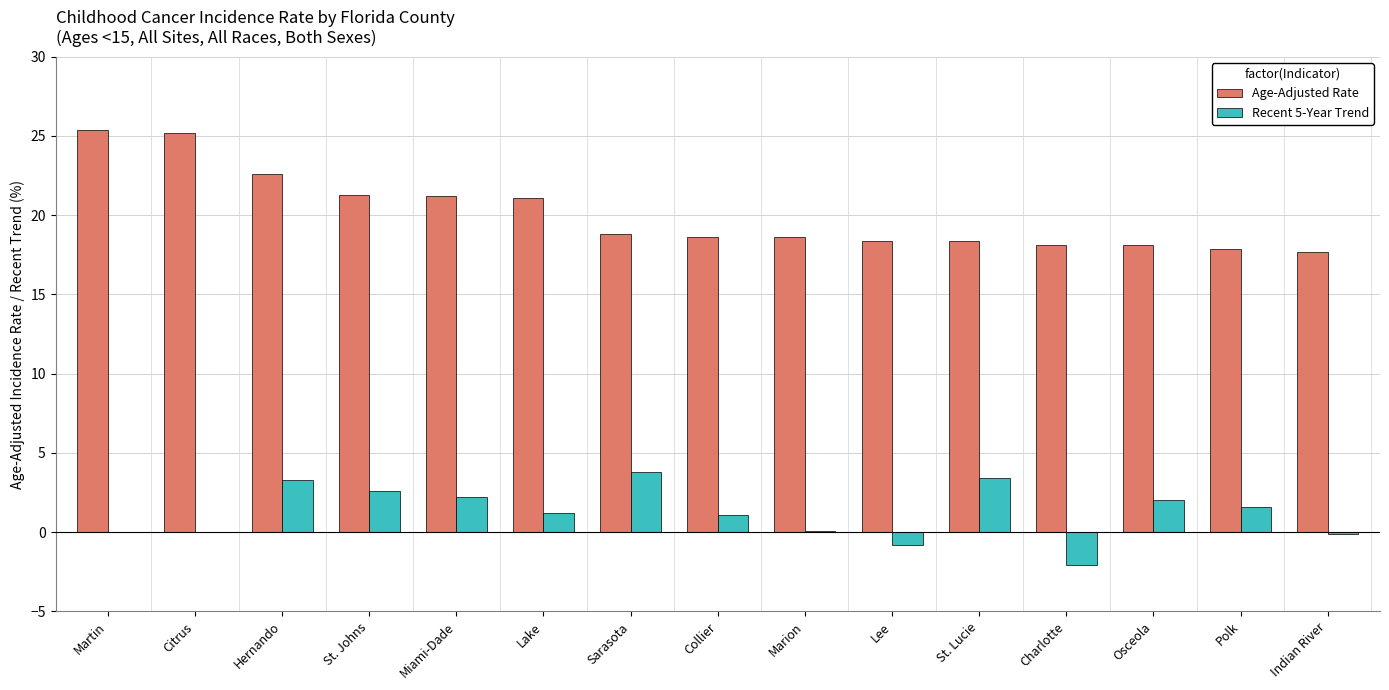

What is the maximum value shown in the chart?

25.4